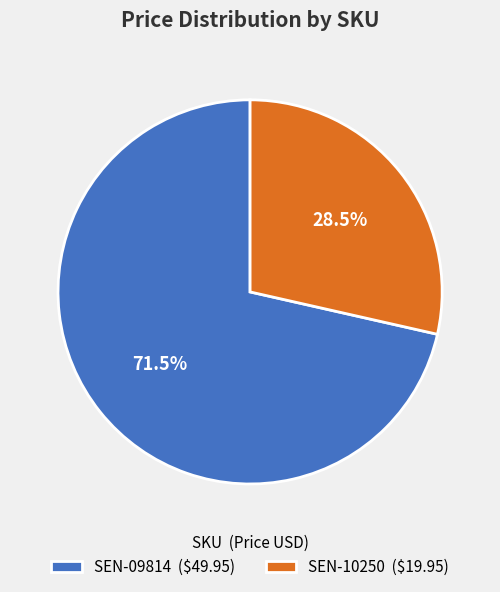

Count the number of slices in the pie.

2